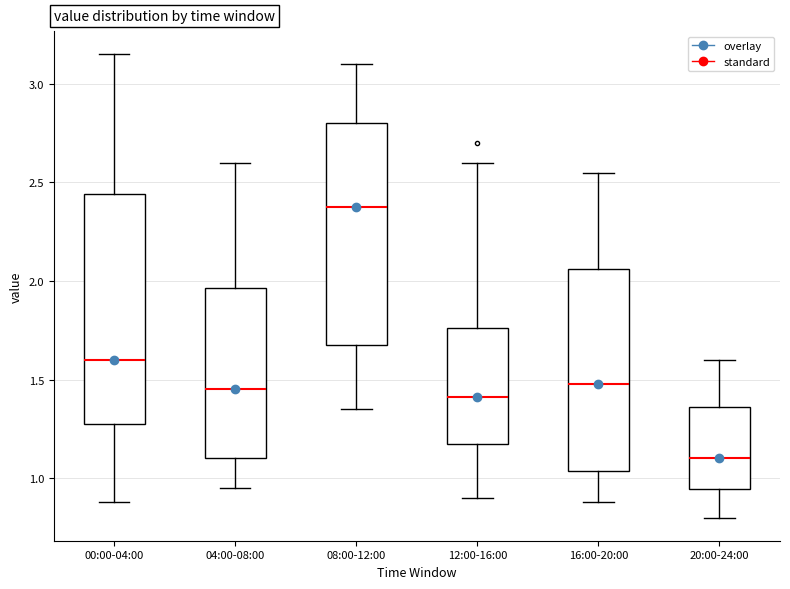

Reading left to right, transcribe this box plot: for each box, give where its median line is, the range the box spans, and where its two whiskers end, as read against the y-axis. The values are not printed on the chart, so give them approximately, as read against the axis.

00:00-04:00: median 1.60, box 1.30 to 2.45, whiskers 0.90 to 3.15
04:00-08:00: median 1.45, box 1.10 to 1.95, whiskers 0.95 to 2.60
08:00-12:00: median 2.40, box 1.70 to 2.80, whiskers 1.35 to 3.10
12:00-16:00: median 1.40, box 1.15 to 1.75, whiskers 0.90 to 2.60
16:00-20:00: median 1.50, box 1.05 to 2.05, whiskers 0.90 to 2.55
20:00-24:00: median 1.10, box 0.95 to 1.35, whiskers 0.80 to 1.60